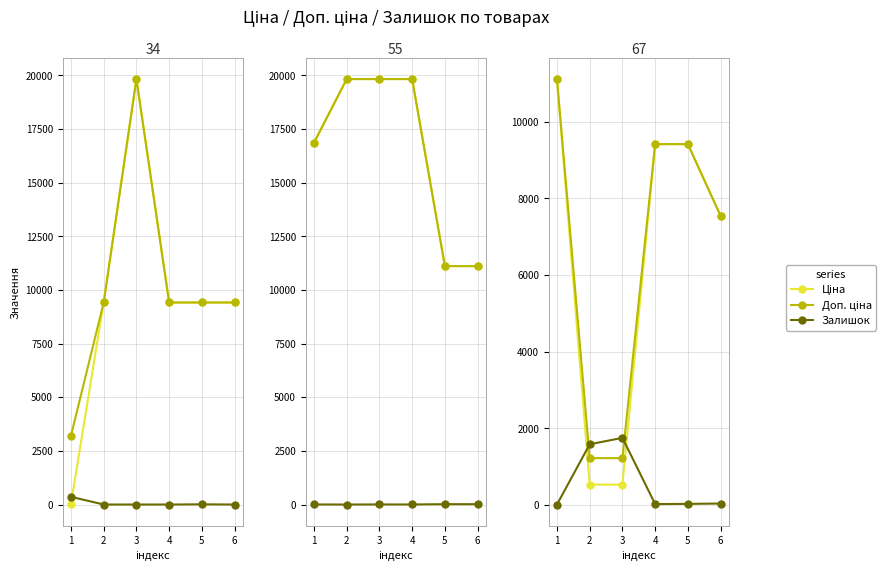

Does the chart have visible grid lines?

Yes